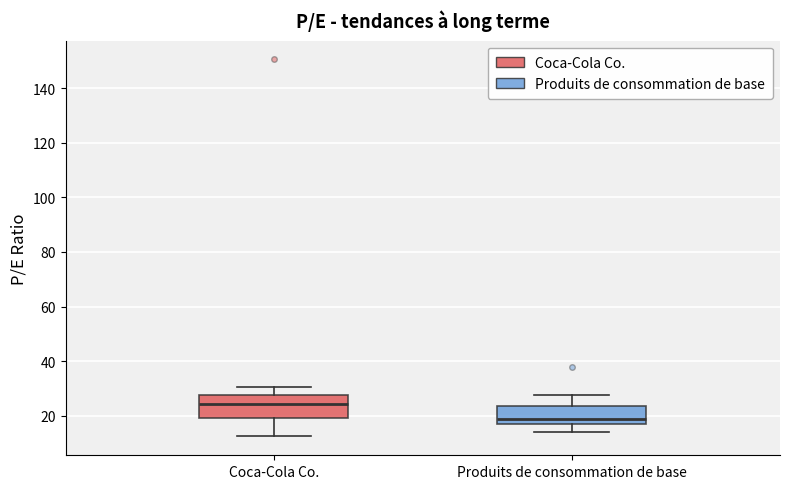

Which box has the lowest median line?

Produits de consommation de base